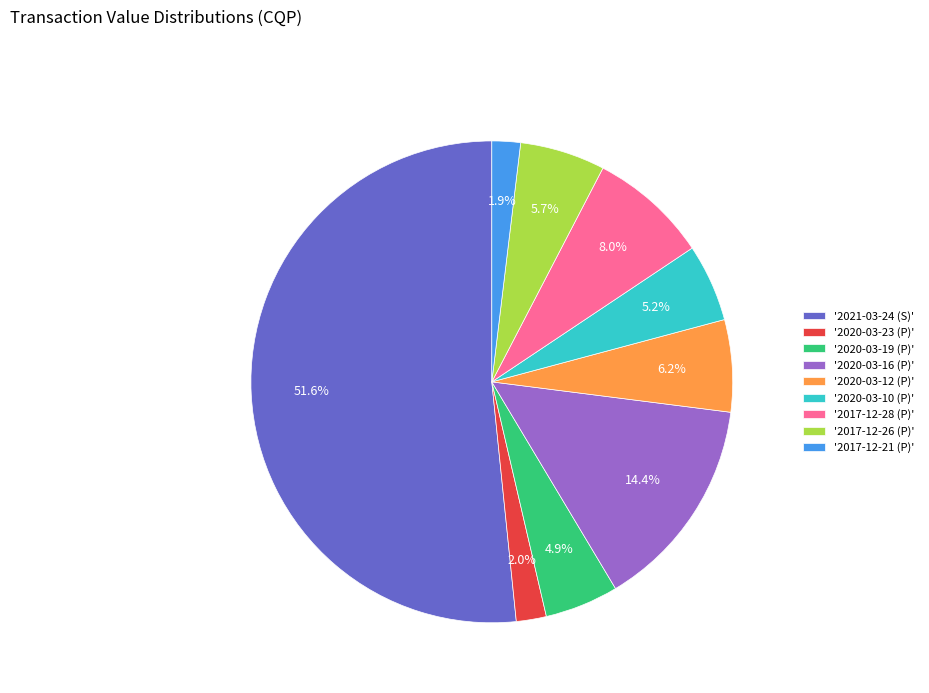

What portion of the pie excludes '2020-03-19 (P)'?

95.1%